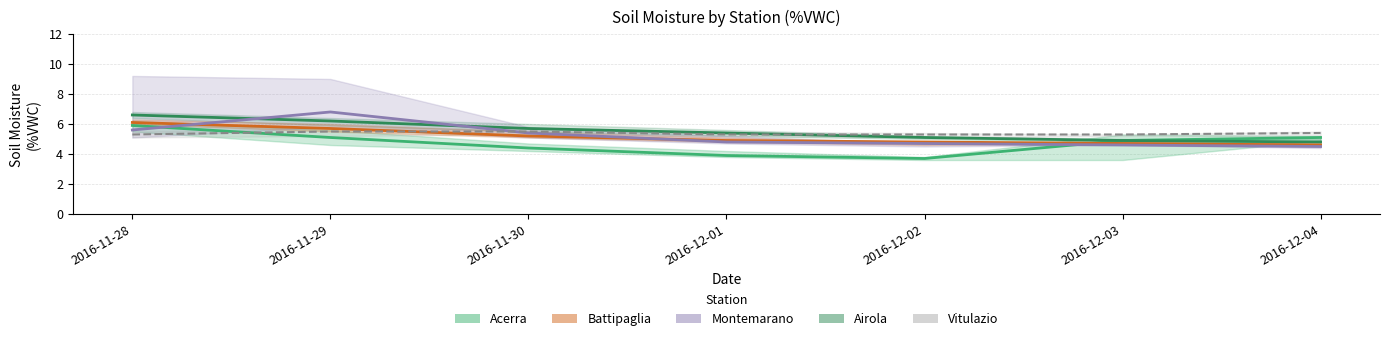

True or false: Acerra MED has more than 2 points higher than both neighbors.

False